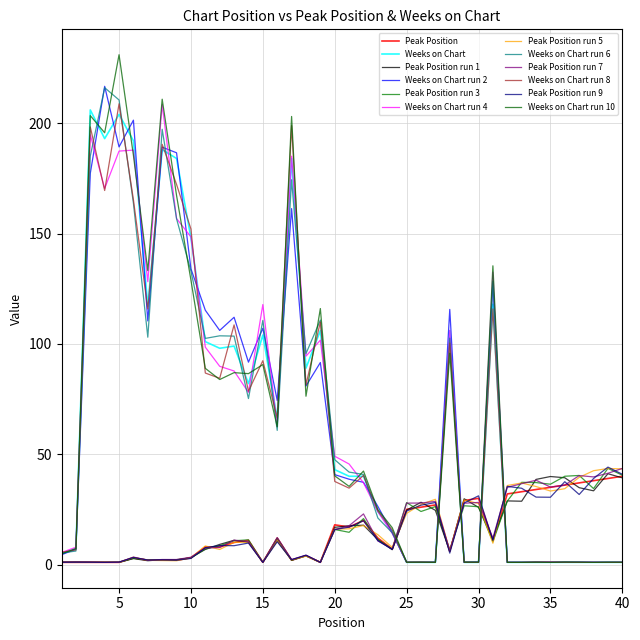

How many lines are shown in the chart?

12